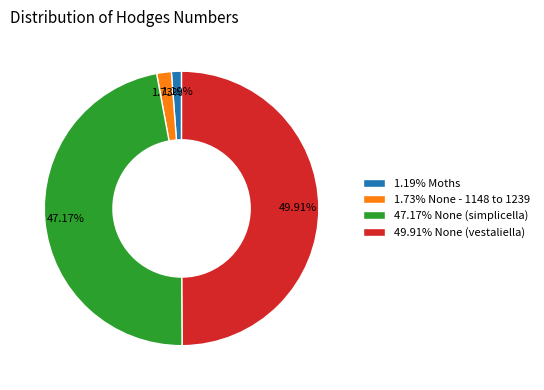

Do 49.91% None (vestaliella) and 1.73% None - 1148 to 1239 together represent more than half of the pie?

Yes